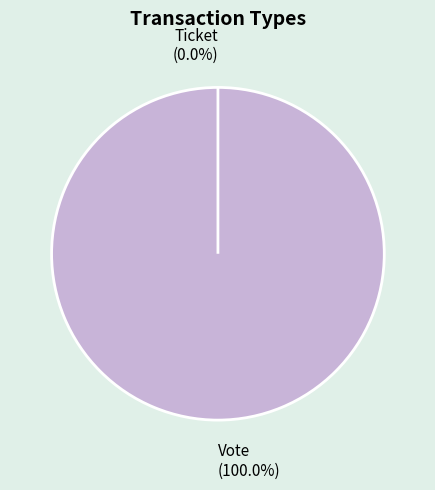

To the nearest percent, what is the difference between the Ticket and Vote slice percentages?

100%